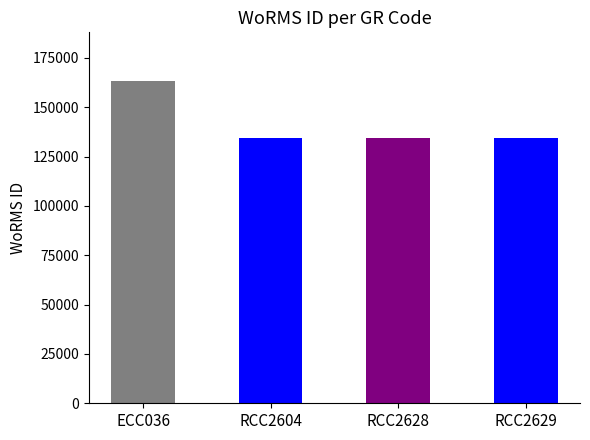

The chart shows a value of 36858 at RCC2629. True or false?

False